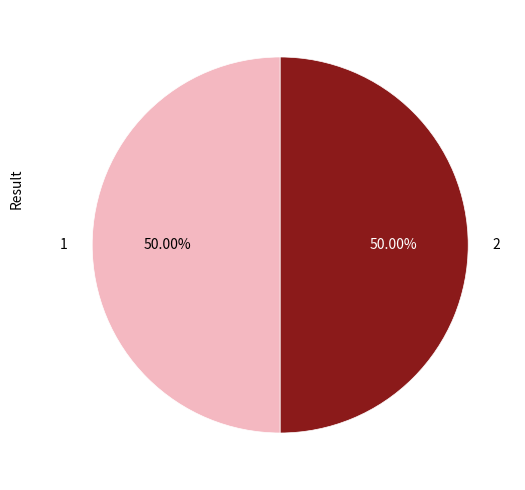

How many slices are in this pie chart?

2